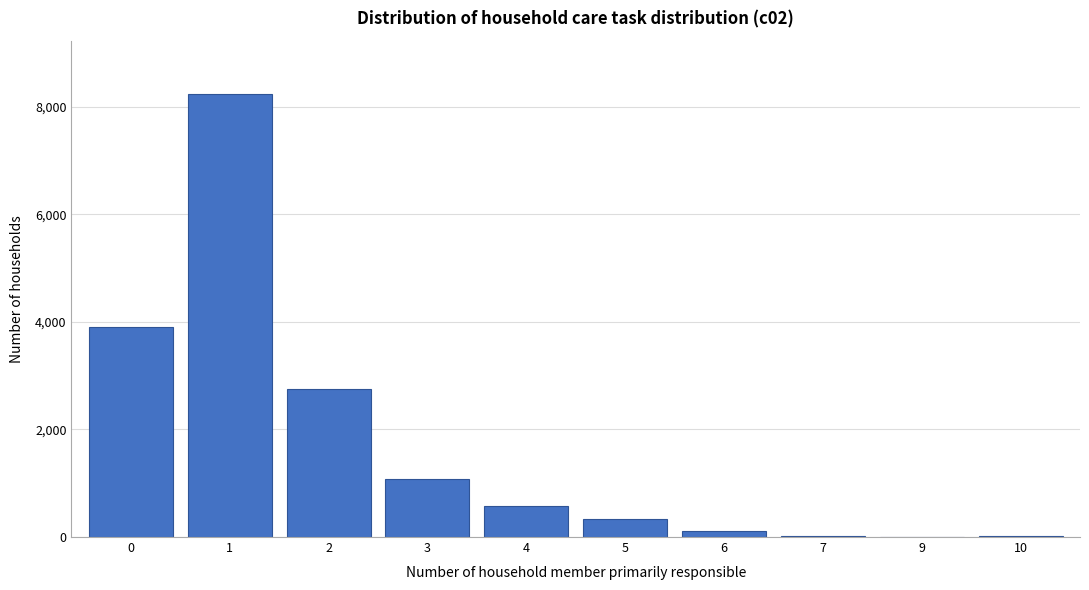

What is the ratio of the value at 2 to the value at 1?

0.3